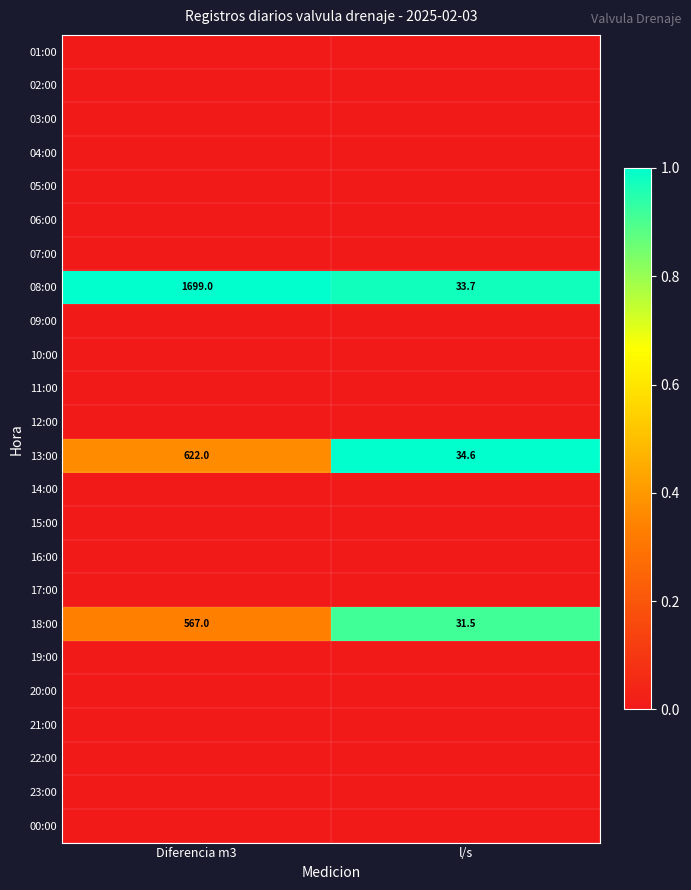

The 13:00 series shows 34.6 at l/s. True or false?

True